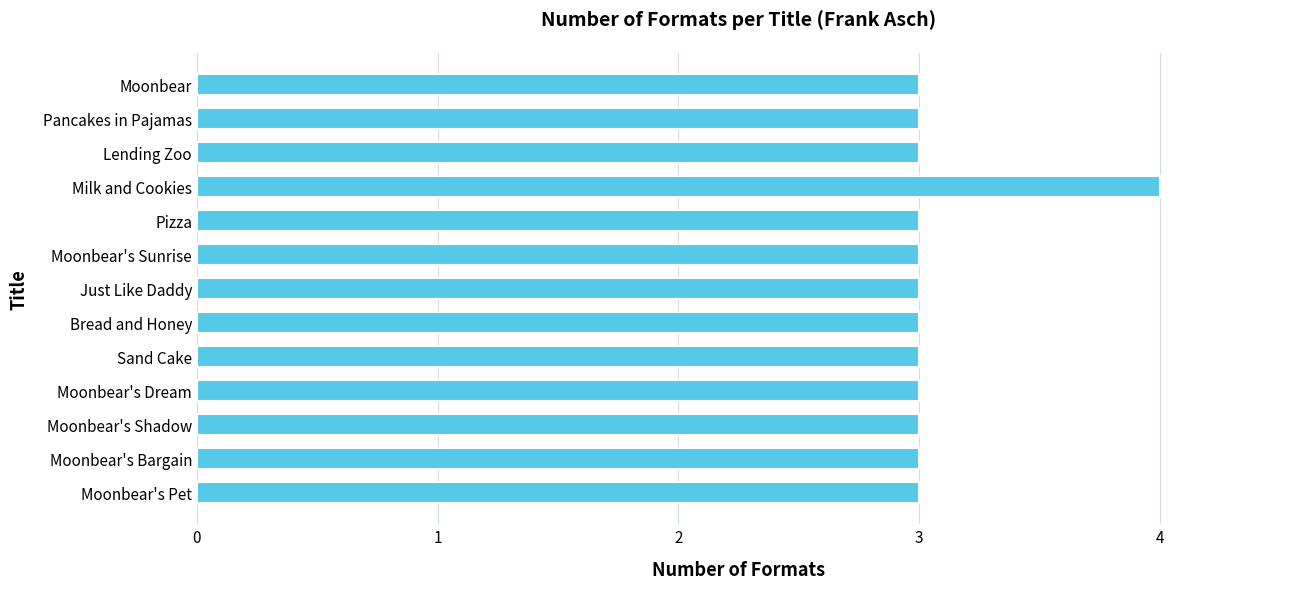

What is the minimum value shown in the chart?

3